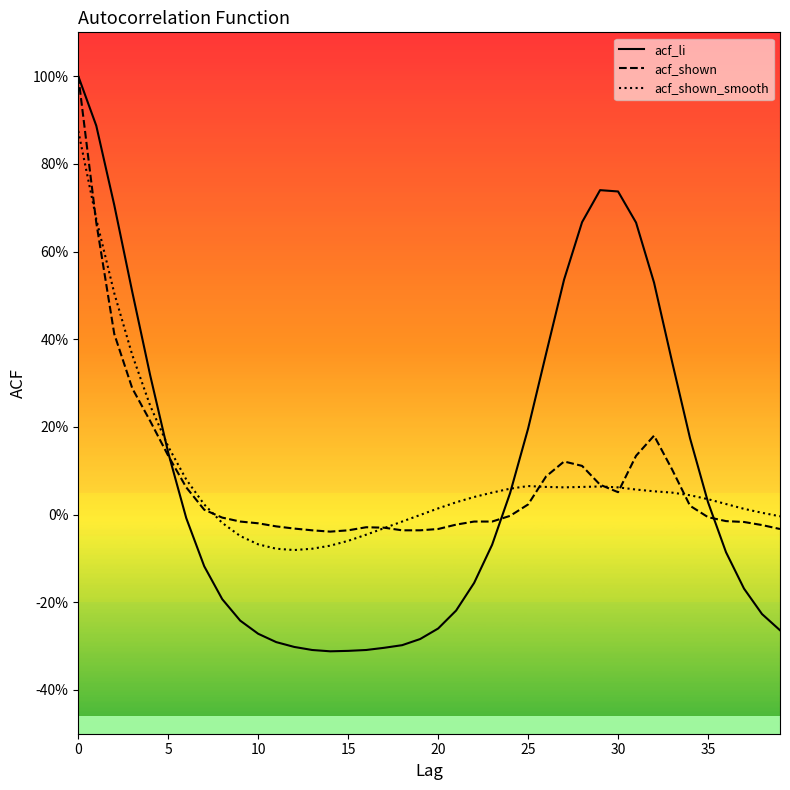

Does the chart have visible grid lines?

No